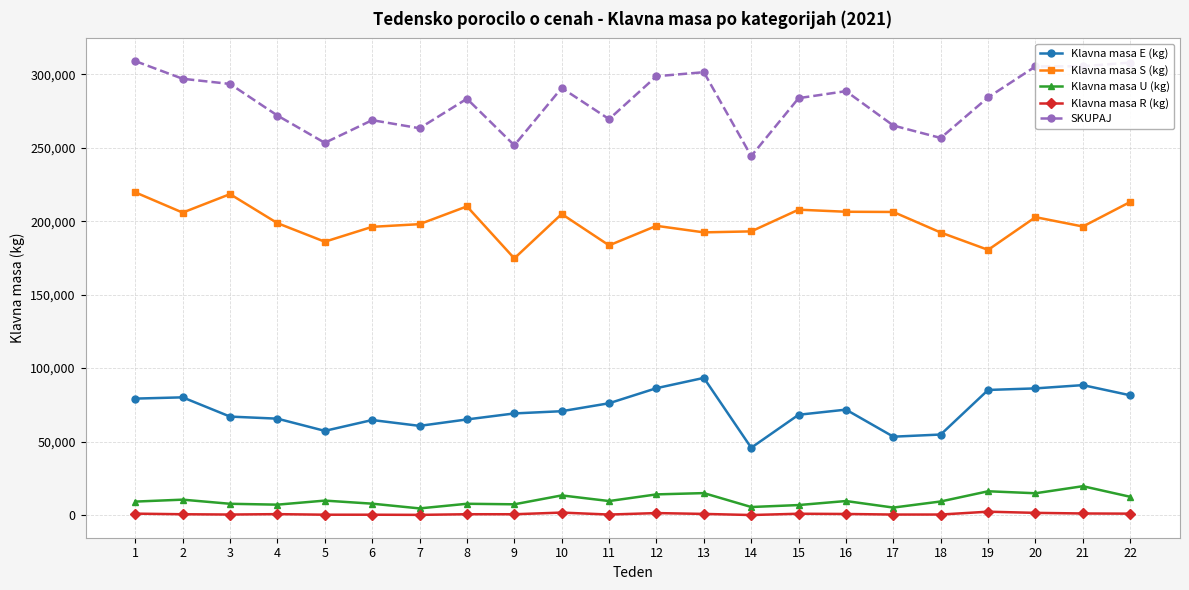

What are all the series names shown in the legend?

Klavna masa E (kg), Klavna masa S (kg), Klavna masa U (kg), Klavna masa R (kg), SKUPAJ